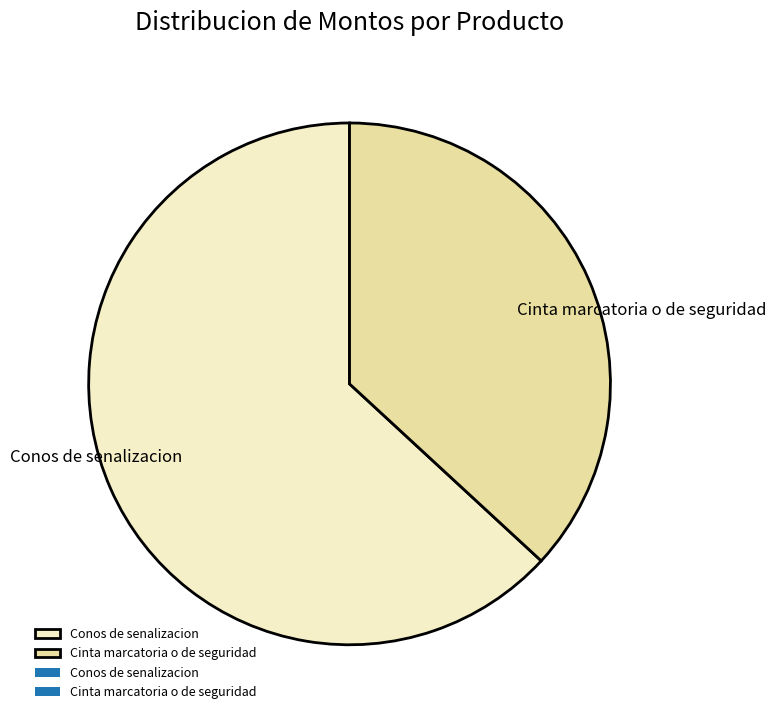

Rank the categories by value from highest to lowest.

Conos de senalizacion, Cinta marcatoria o de seguridad